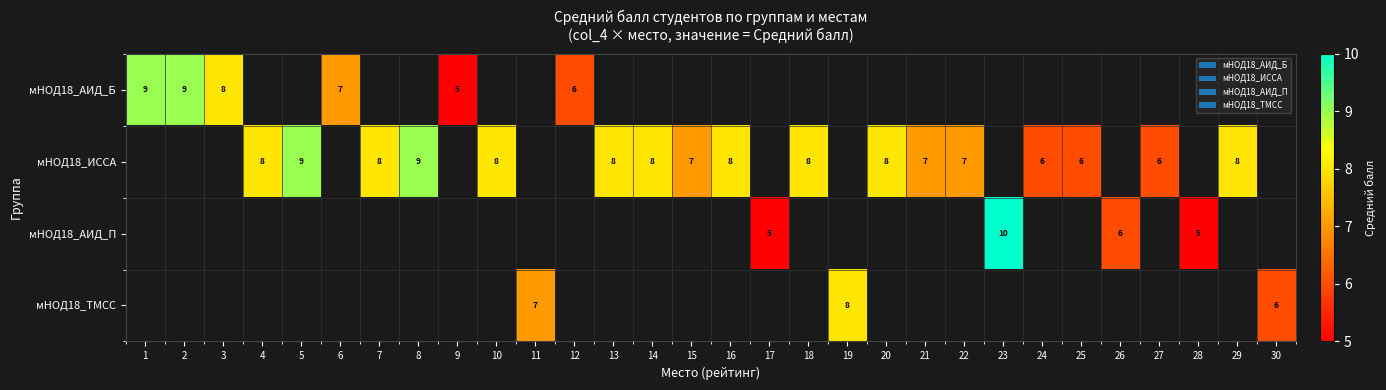

Which label corresponds to the smallest value in the chart?

9